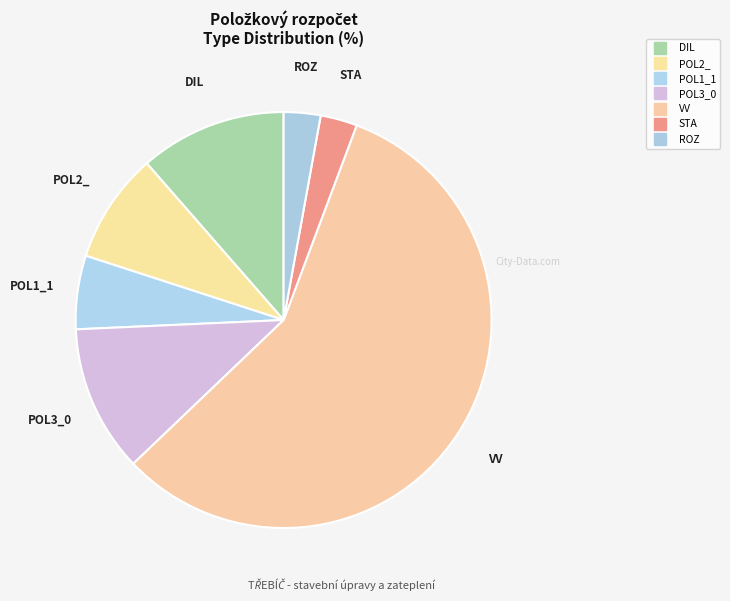

Count the number of slices in the pie.

7